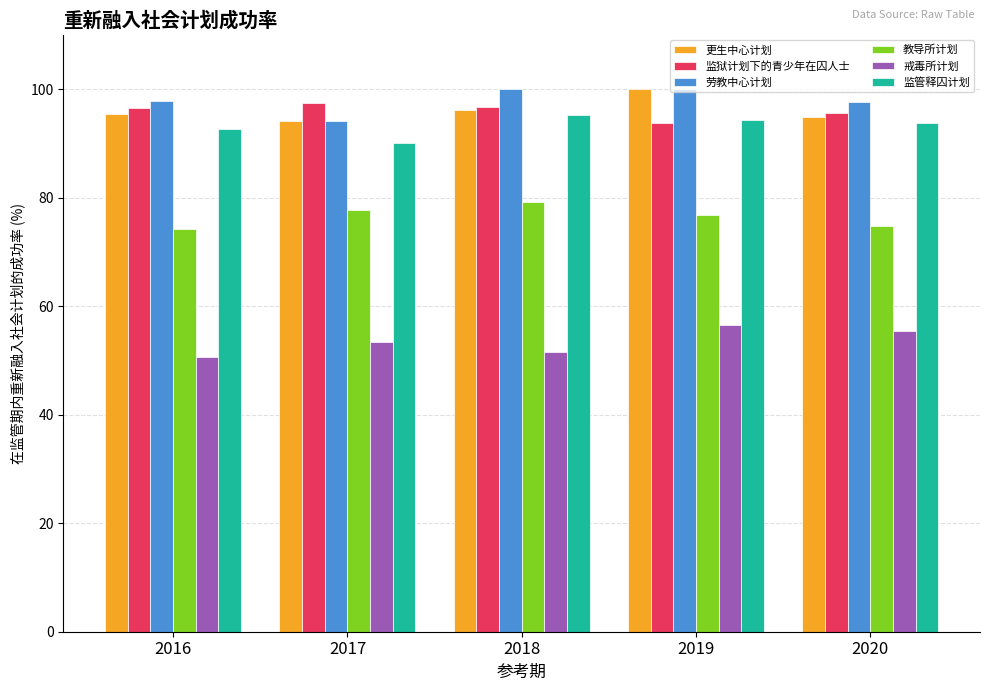

What is the difference between the second highest and second lowest values in the 教导所计划 series?

3.0